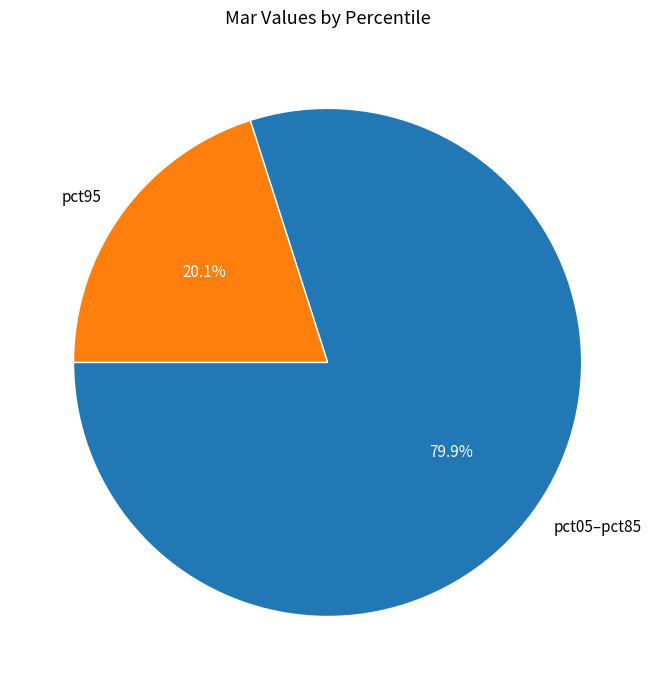

What portion of the pie excludes pct95?

79.9%